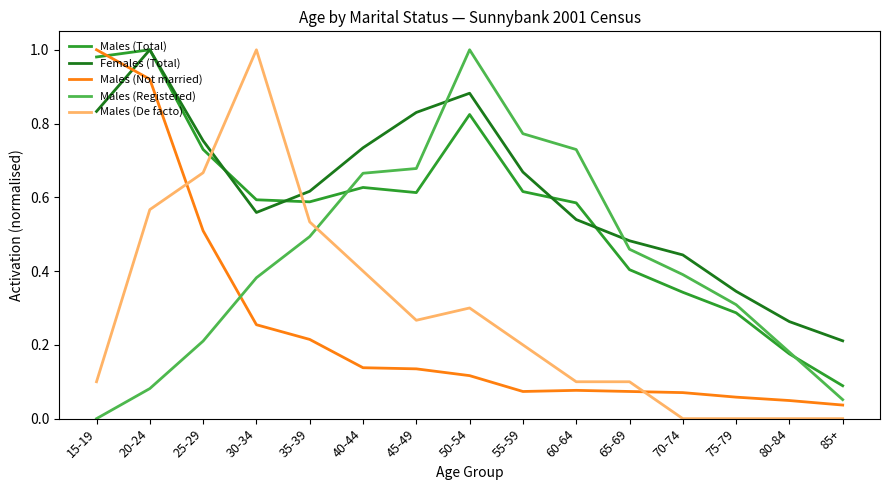

Is it true that Males (Total) equals 0.1 at 85+?

True